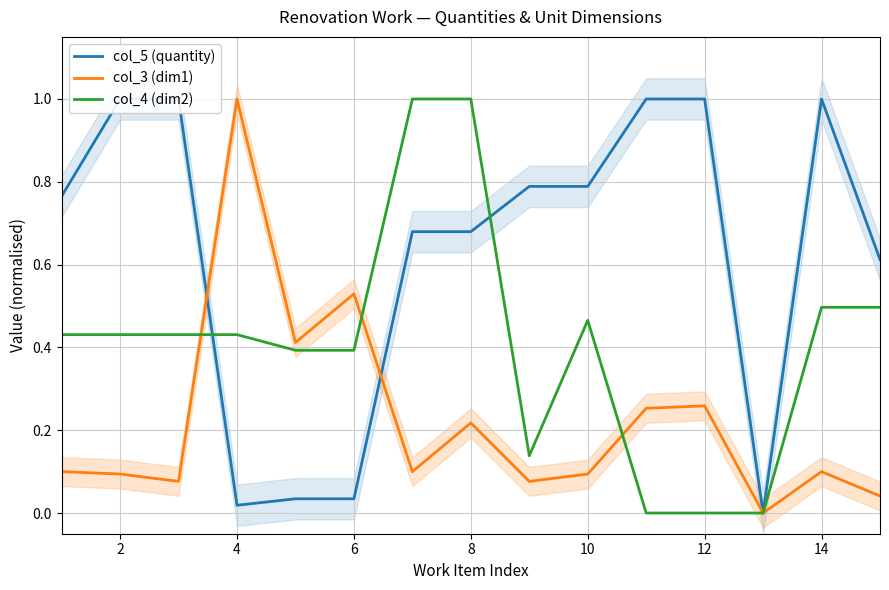

True or false: col_4 (dim2) has more than 2 points higher than both neighbors.

False